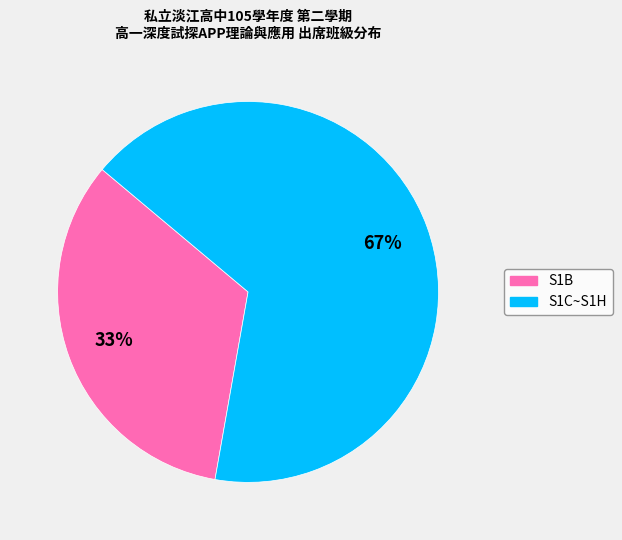

Combined, do S1B and S1C~S1H account for over 50%?

Yes